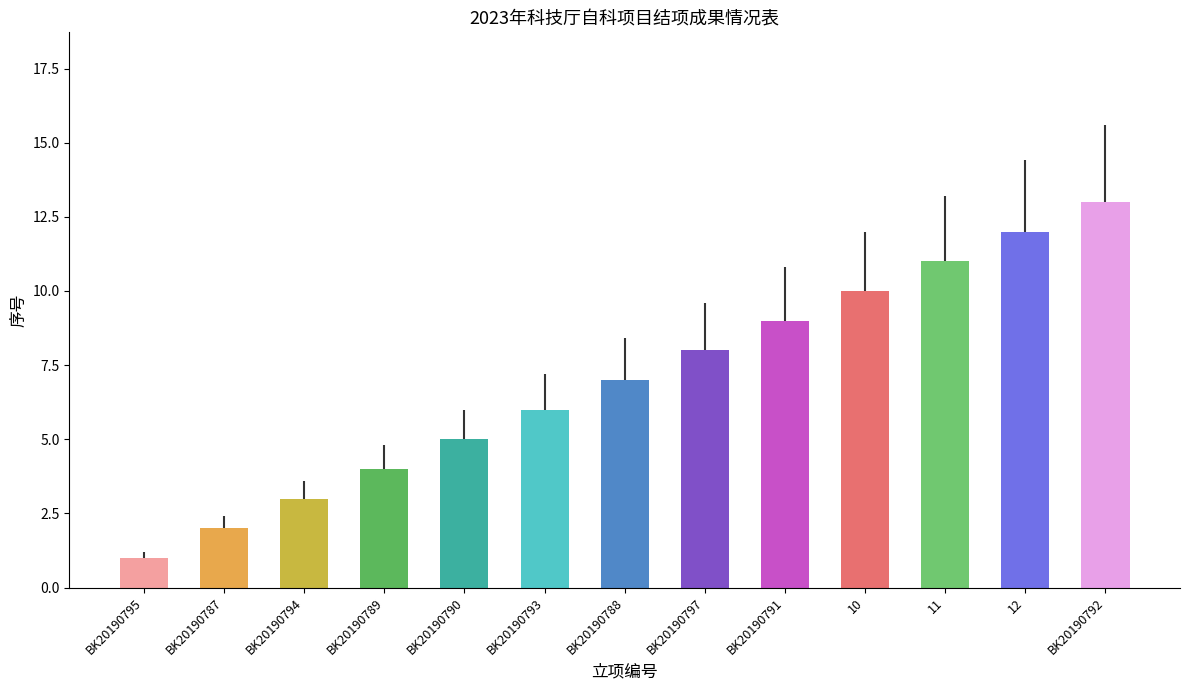

Reading right to left, what are all the values shown in this chart?

13	12	11	10	9	8	7	6	5	4	3	2	1